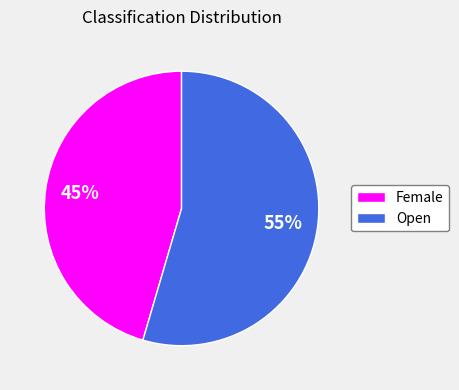

Which category accounts for the majority?

Open